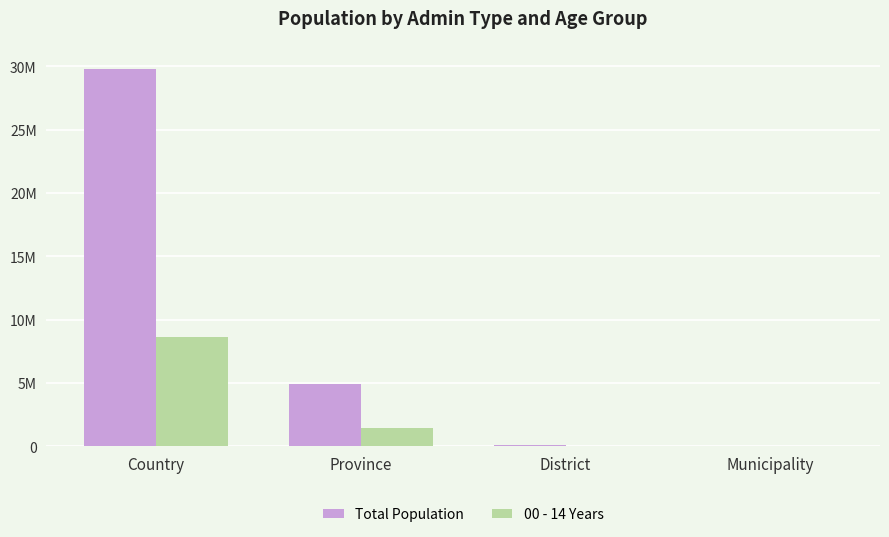

Are the bars grouped side by side (vs. stacked)?

Yes